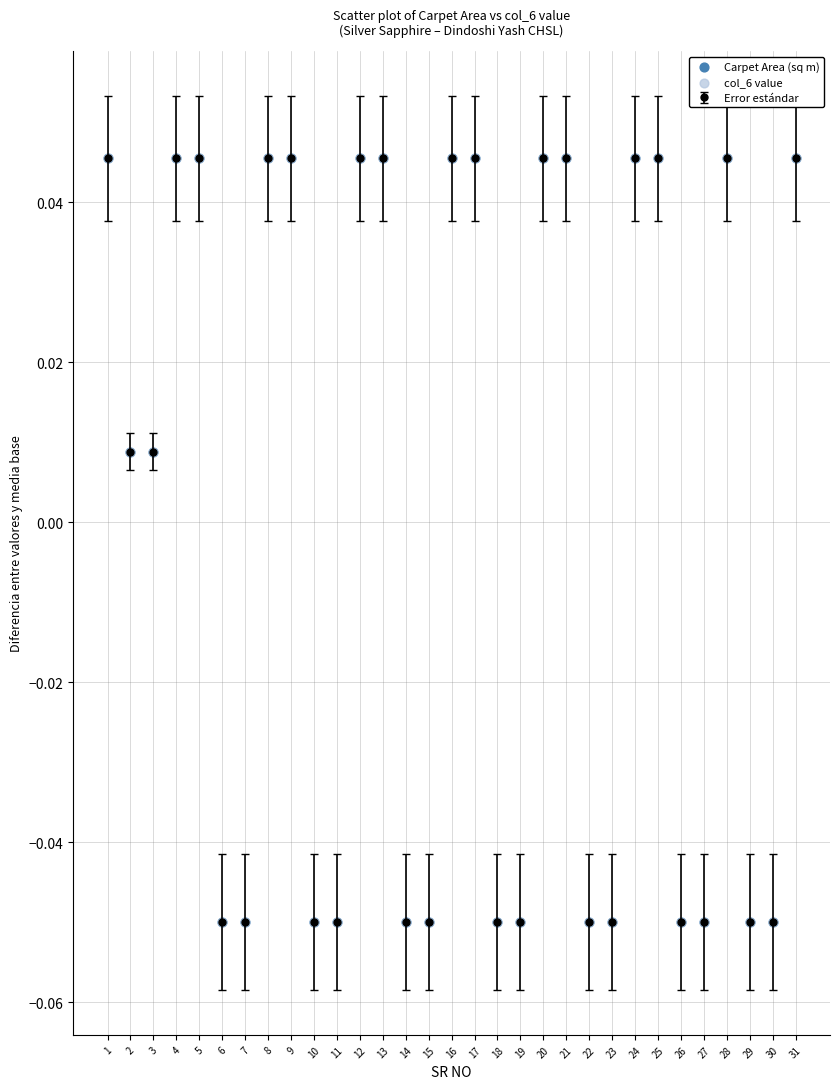

Between 11 and 5, which is larger?

5